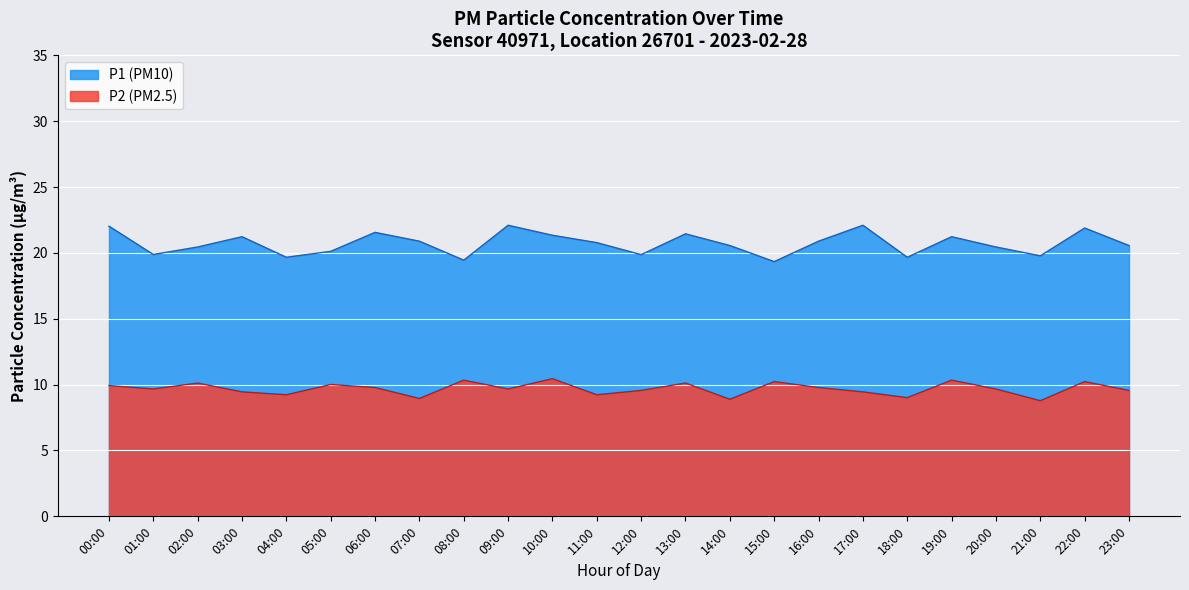

What is the total value across all series at 03:00?

30.7